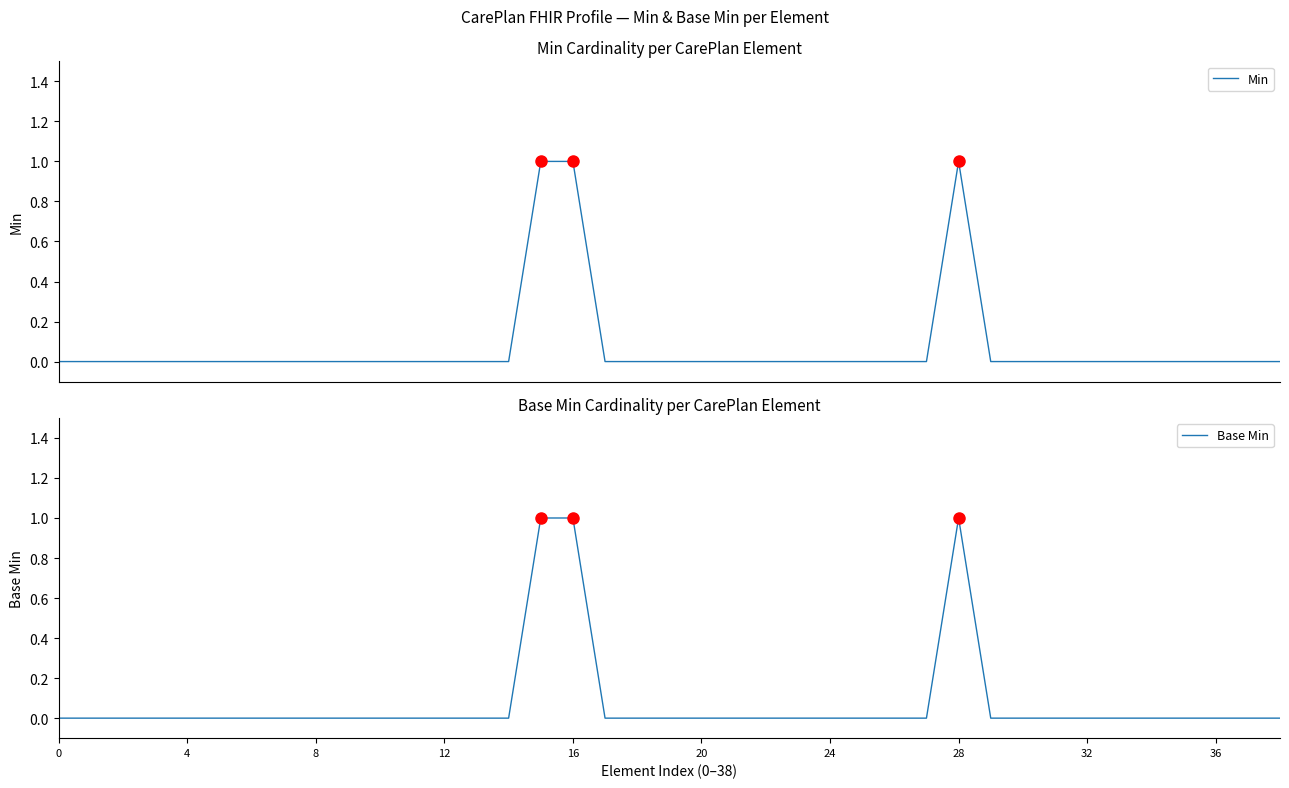

Where is the first local maximum for Min?

28